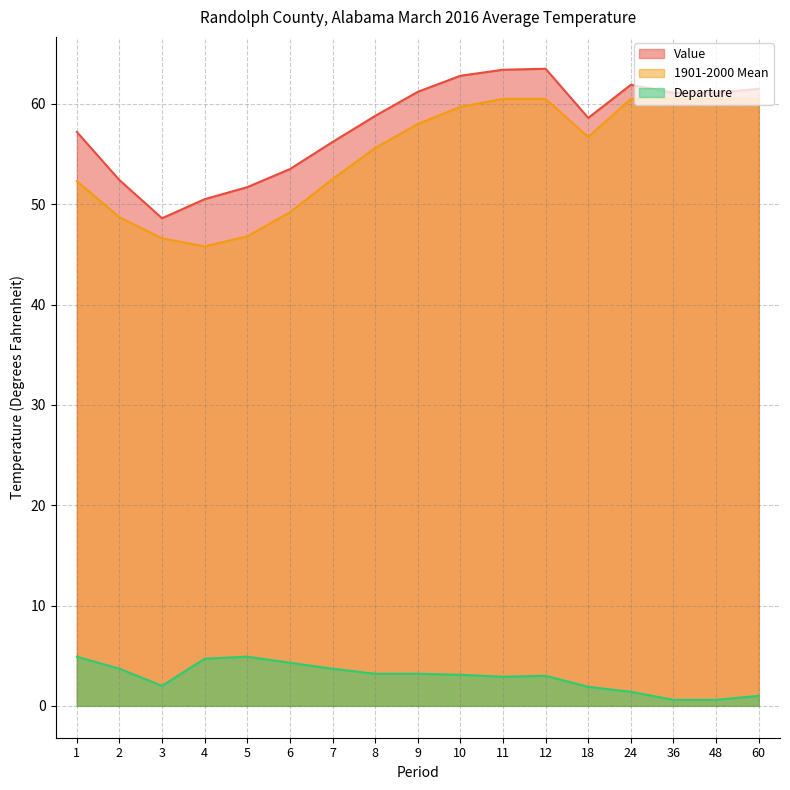

What is the difference between the maximum and minimum values in the Departure series?

4.3